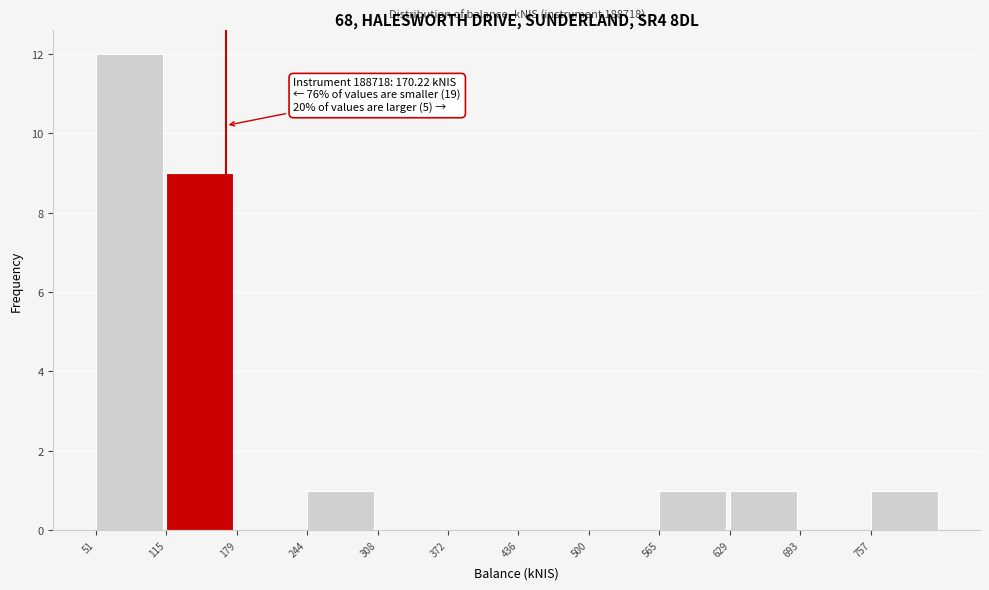

Which range on the x-axis has the tallest bar?

50 to 120